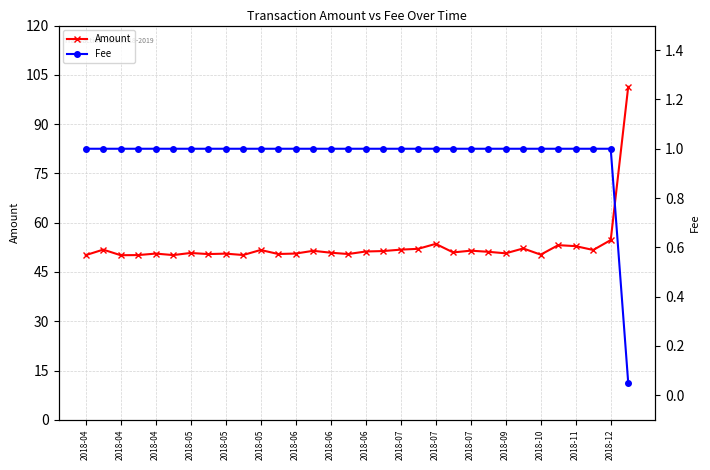

Reading right to left, what are all the values shown in this chart?

Amount: 101.4	54.7	51.7	52.9	53.2	50.3	52.2	50.7	51.1	51.5	50.9	53.5	52.0	51.8	51.4	51.2	50.5	50.9	51.4	50.6	50.5	51.7	50.2	50.6	50.4	50.8	50.1	50.6	50.1	50.1	51.8	50.1
Fee: 0.1	1.0	1.0	1.0	1.0	1.0	1.0	1.0	1.0	1.0	1.0	1.0	1.0	1.0	1.0	1.0	1.0	1.0	1.0	1.0	1.0	1.0	1.0	1.0	1.0	1.0	1.0	1.0	1.0	1.0	1.0	1.0